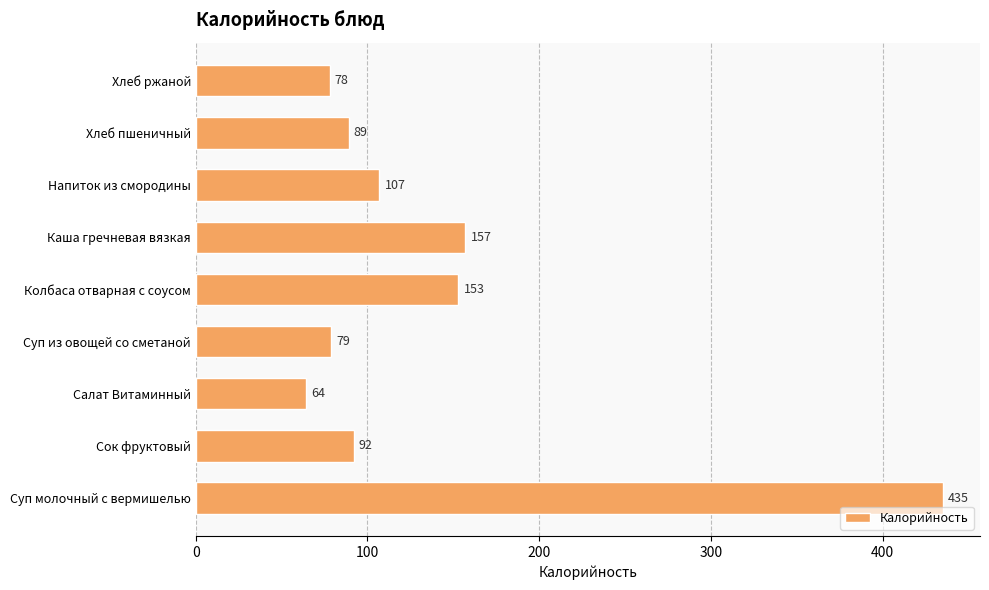

What is the maximum value shown in the chart?

435